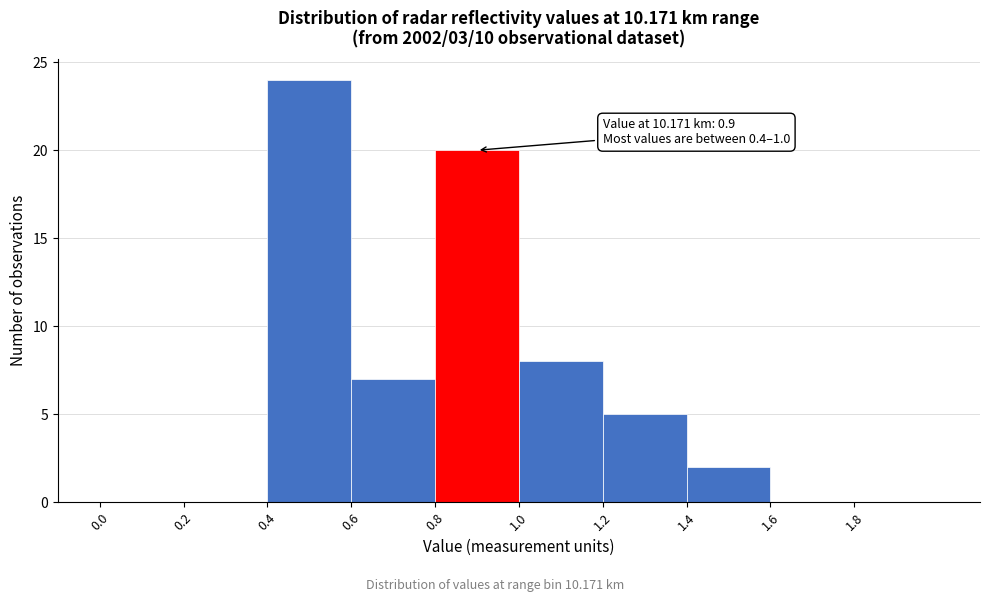

Which range on the x-axis has the tallest bar?

0.4 to 0.6